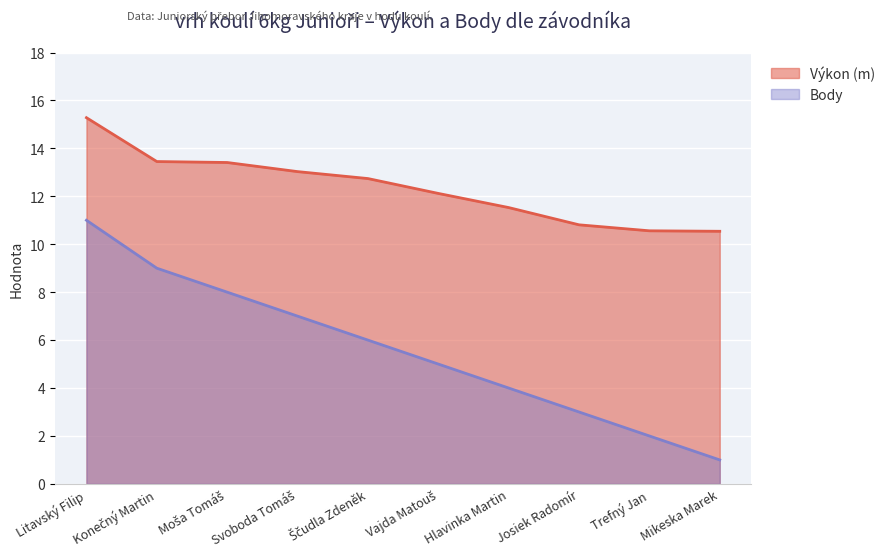

How many lines are shown in the chart?

2